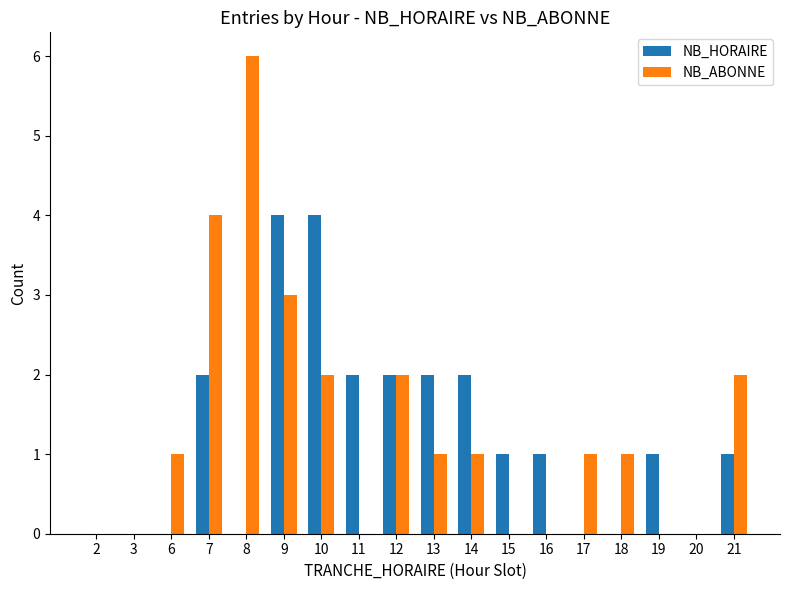

What is the sum of all NB_HORAIRE values?

22